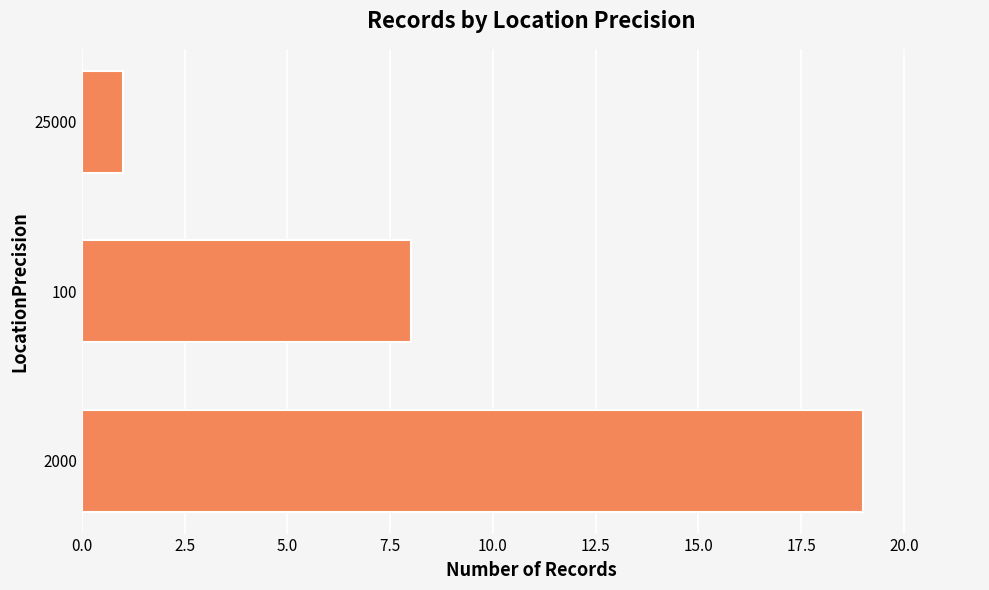

What is the difference between the second highest and minimum values?

7